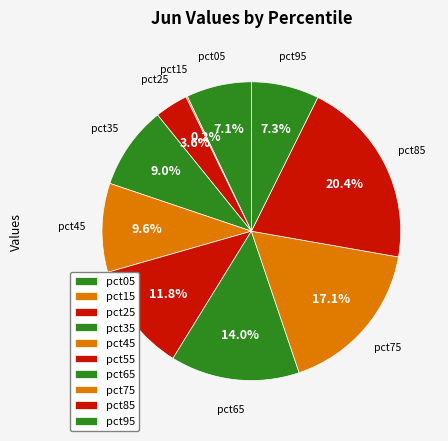

True or false: pct35 accounts for 9% of the total.

True